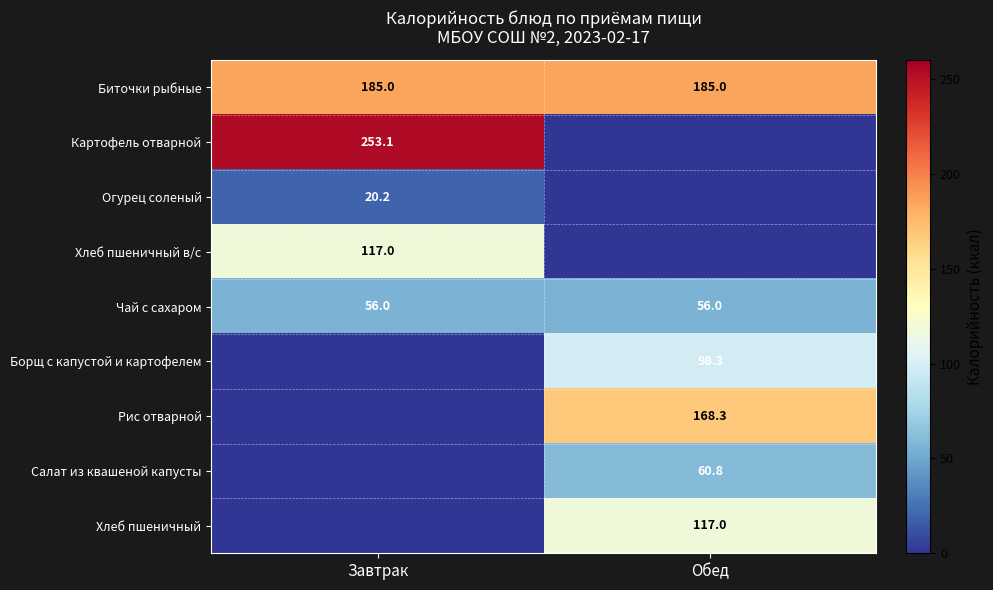

Which label corresponds to the smallest value in the chart?

Обед